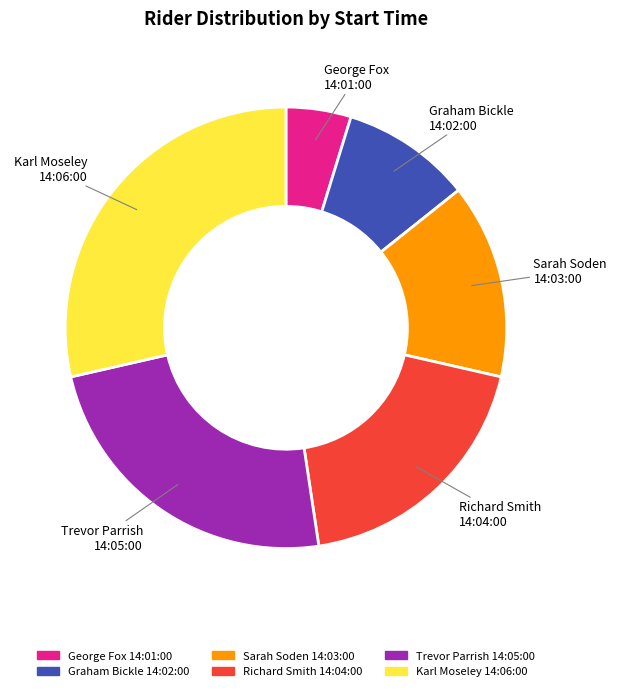

True or false: George Fox 14:01:00 accounts for 12% of the total.

False